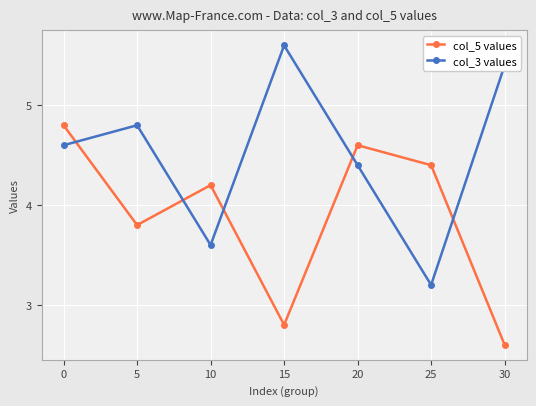

At 25, list the series in order from largest to smallest.

col_5 values, col_3 values